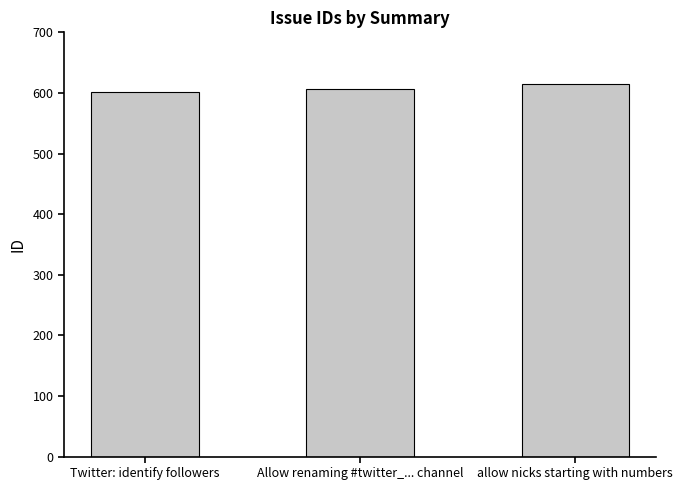

How many data points are less than 606?

1